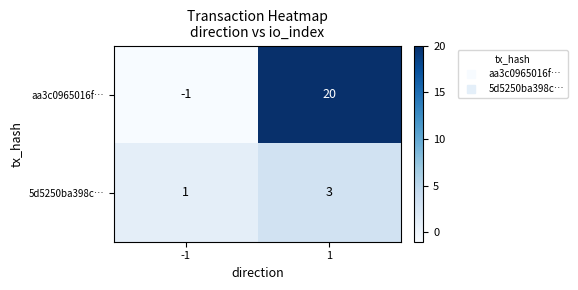

At which category is the sum across all series the highest?

1